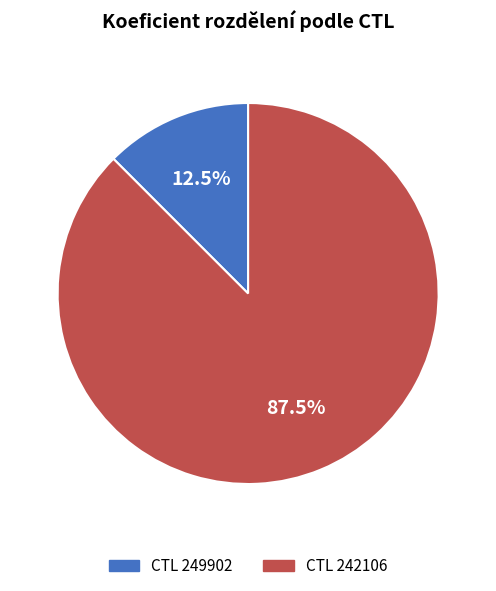

Between CTL 249902 and CTL 242106, which is larger?

CTL 242106